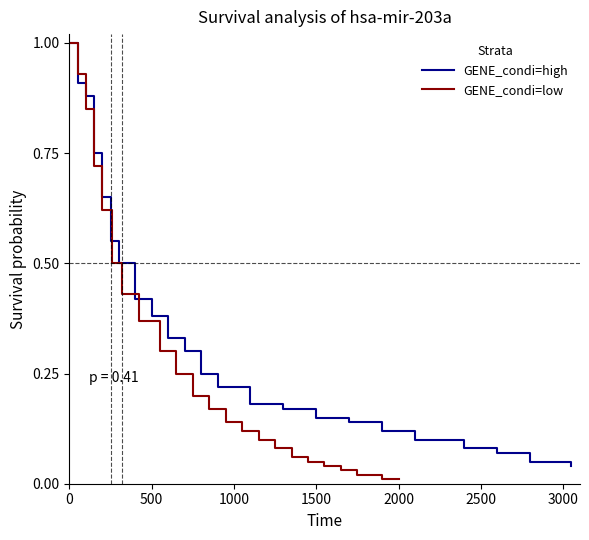

What are all the series names shown in the legend?

GENE_condi=high, GENE_condi=low